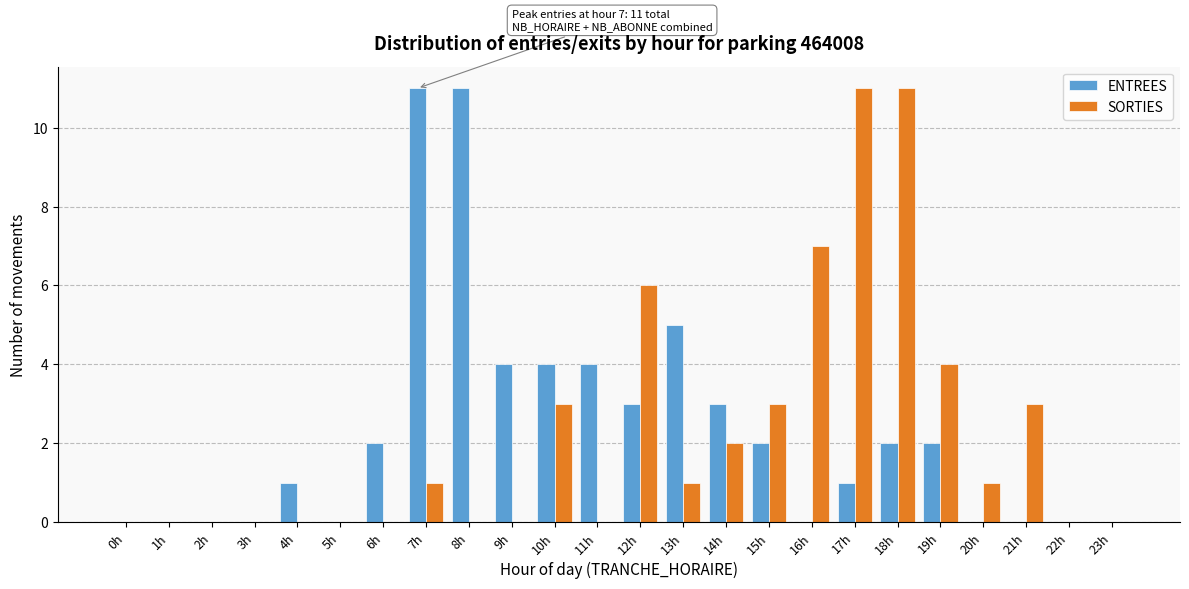

What is the sum of all ENTREES values?

55